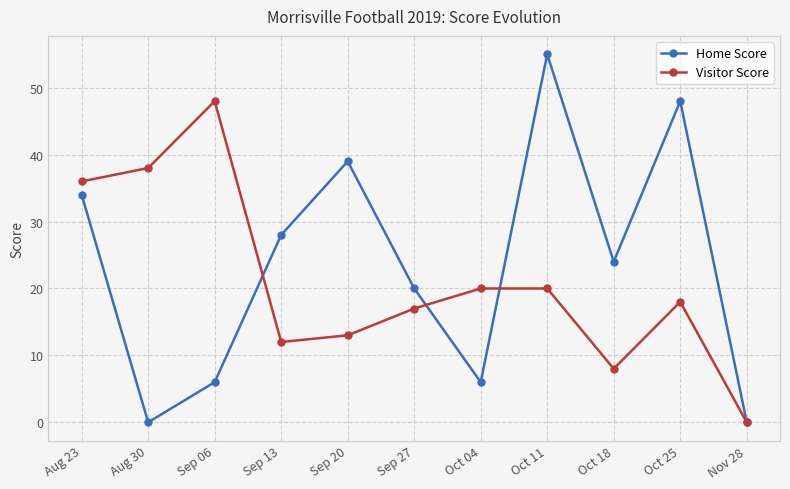

Reading left to right, list all the values displayed in this chart.

Home Score: Aug 23=34	Aug 30=0	Sep 06=6	Sep 13=28	Sep 20=39	Sep 27=20	Oct 04=6	Oct 11=55	Oct 18=24	Oct 25=48	Nov 28=0
Visitor Score: Aug 23=36	Aug 30=38	Sep 06=48	Sep 13=12	Sep 20=13	Sep 27=17	Oct 04=20	Oct 11=20	Oct 18=8	Oct 25=18	Nov 28=0